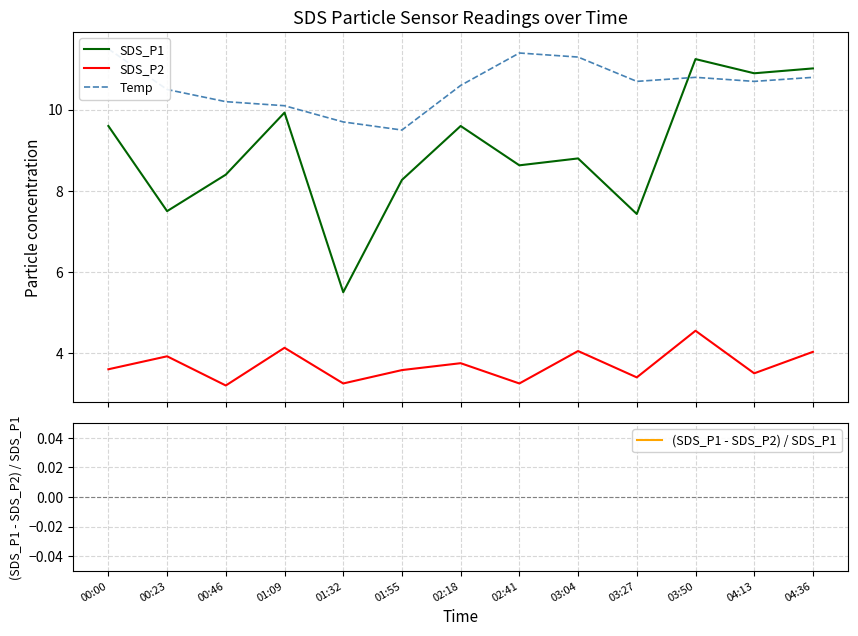

What is the total value across all series at 03:04?

24.7